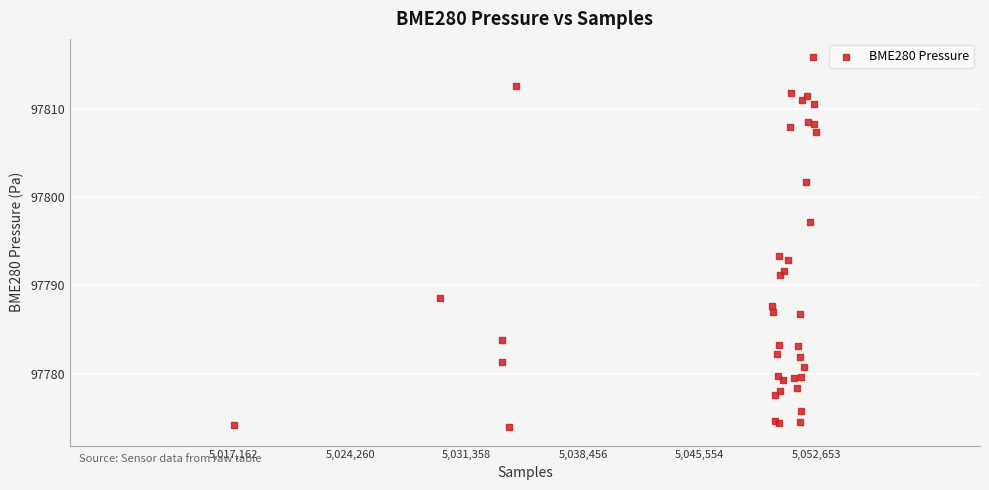

What Y value in the scatter plot is closest to 97794?

97793.3